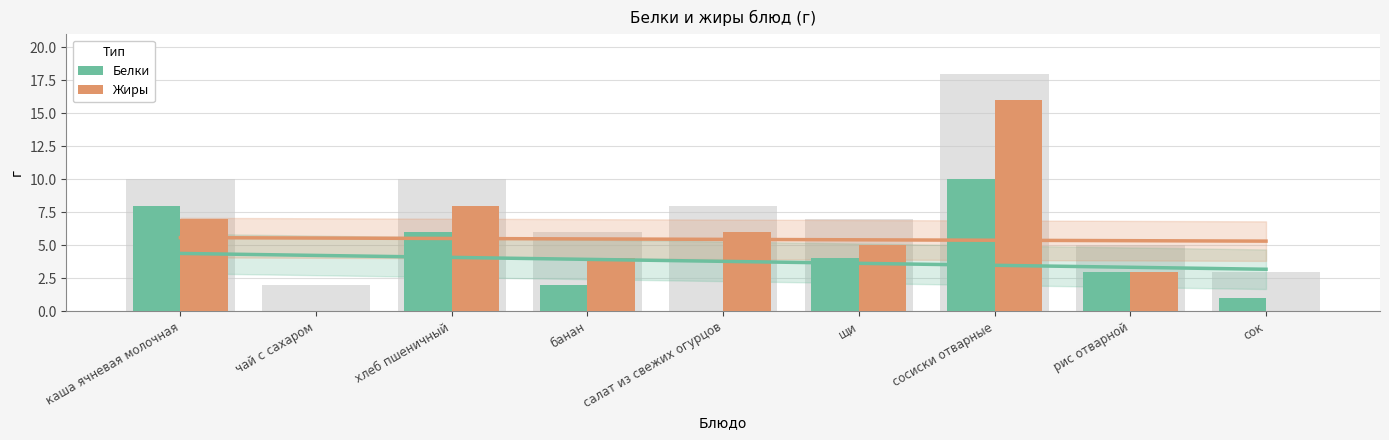

How many categories are shown in the chart?

9